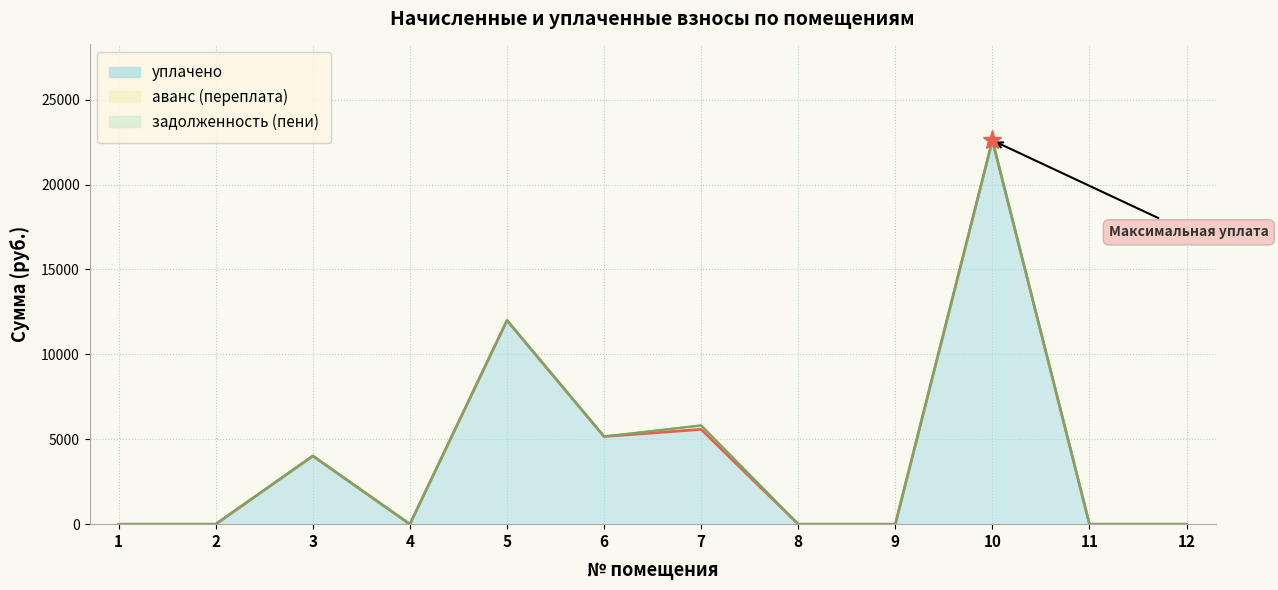

Does the chart display data point markers on the line(s)?

No